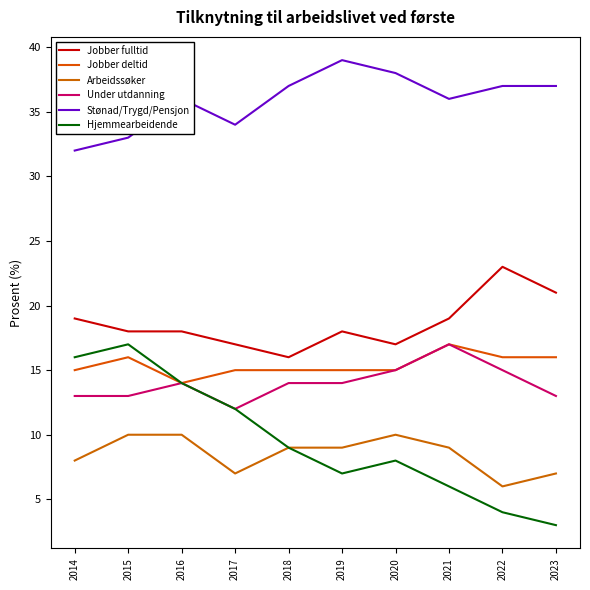

What is the sum of the Under utdanning values at 2022 and 2018?

29